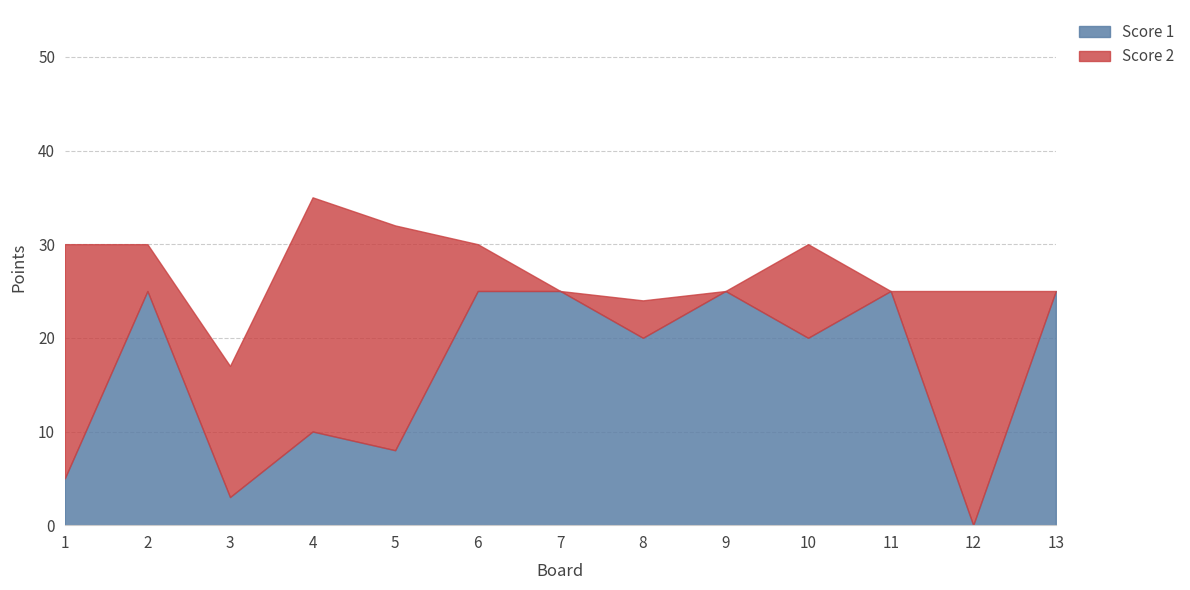

Reading left to right, list all the values displayed in this chart.

Score 1: 1=5	2=25	3=3	4=10	5=8	6=25	7=25	8=20	9=25	10=20	11=25	12=0	13=25
Score 2: 1=25	2=5	3=14	4=25	5=24	6=5	7=0	8=4	9=0	10=10	11=0	12=25	13=0